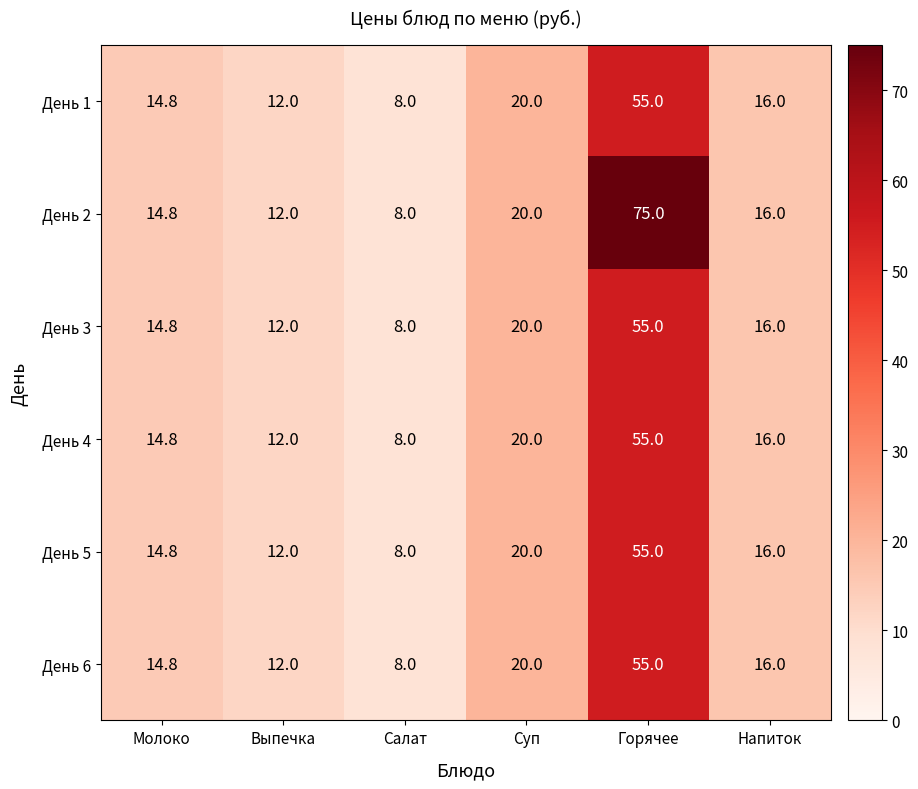

Which series has the largest total across all categories?

День 2